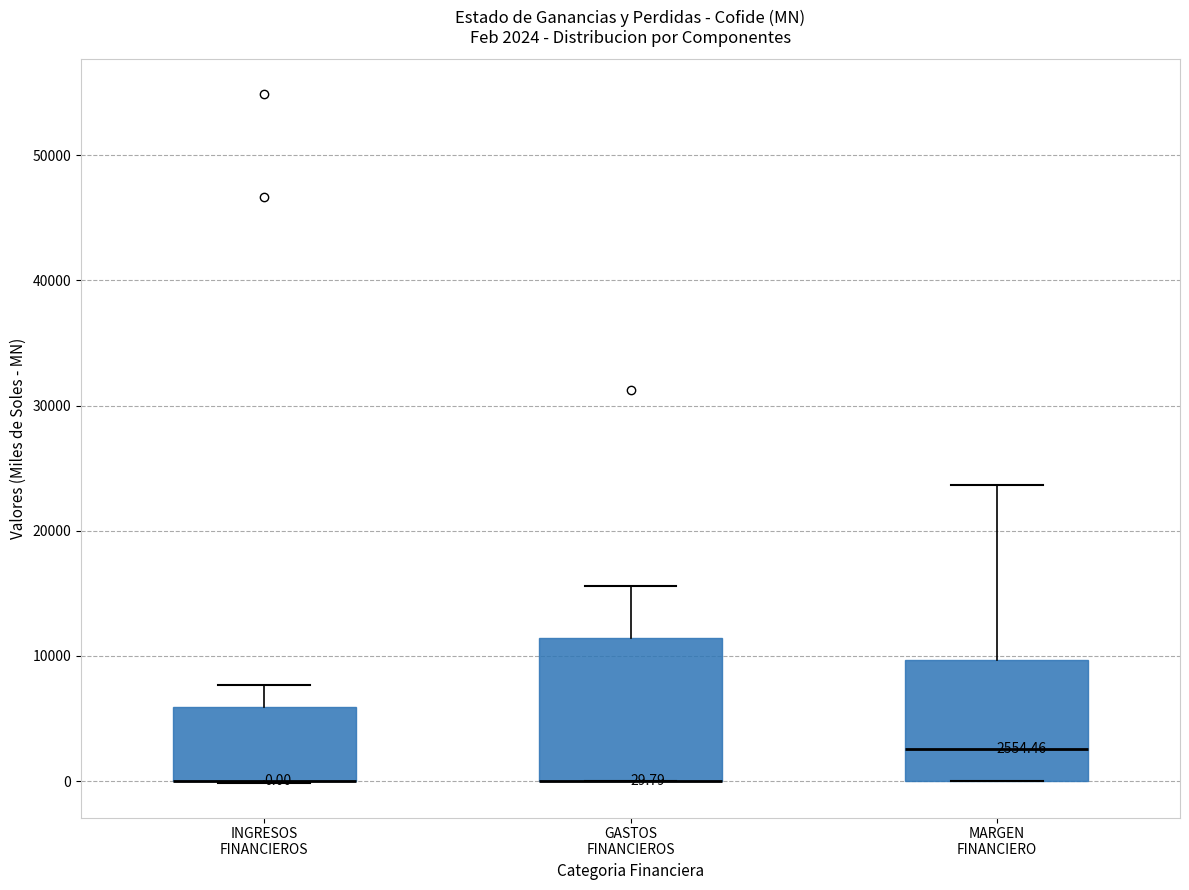

Which box is the tallest, from its lower edge to its upper edge?

GASTOS FINANCIEROS